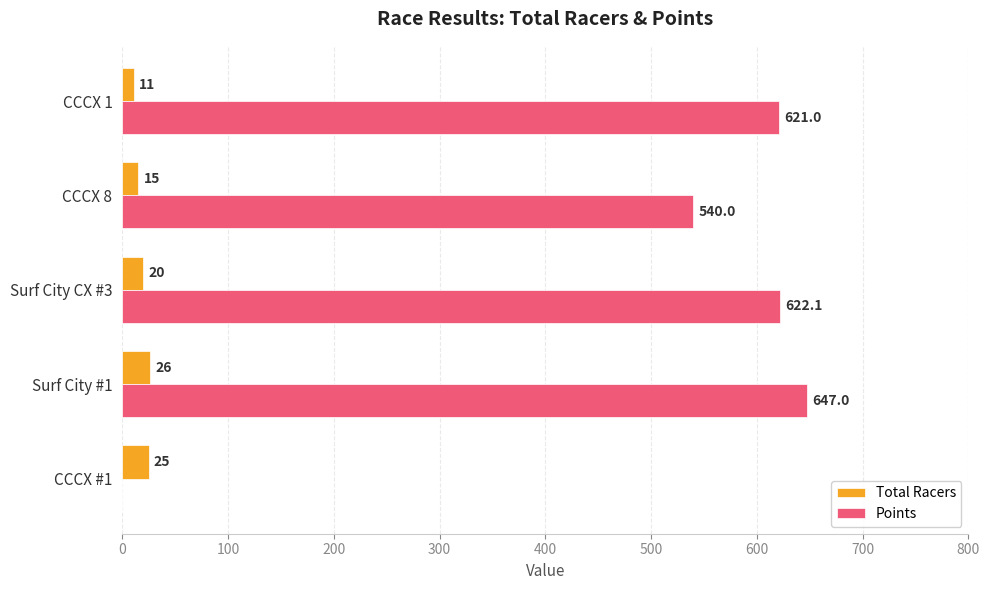

What is the maximum value shown in the chart?

647.0